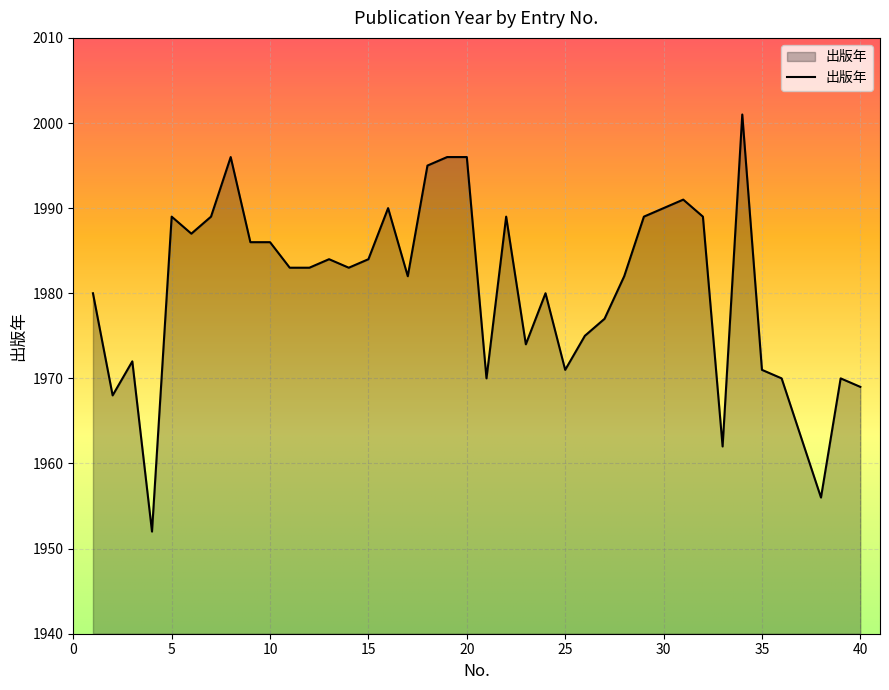

What is the smallest value displayed?

1952